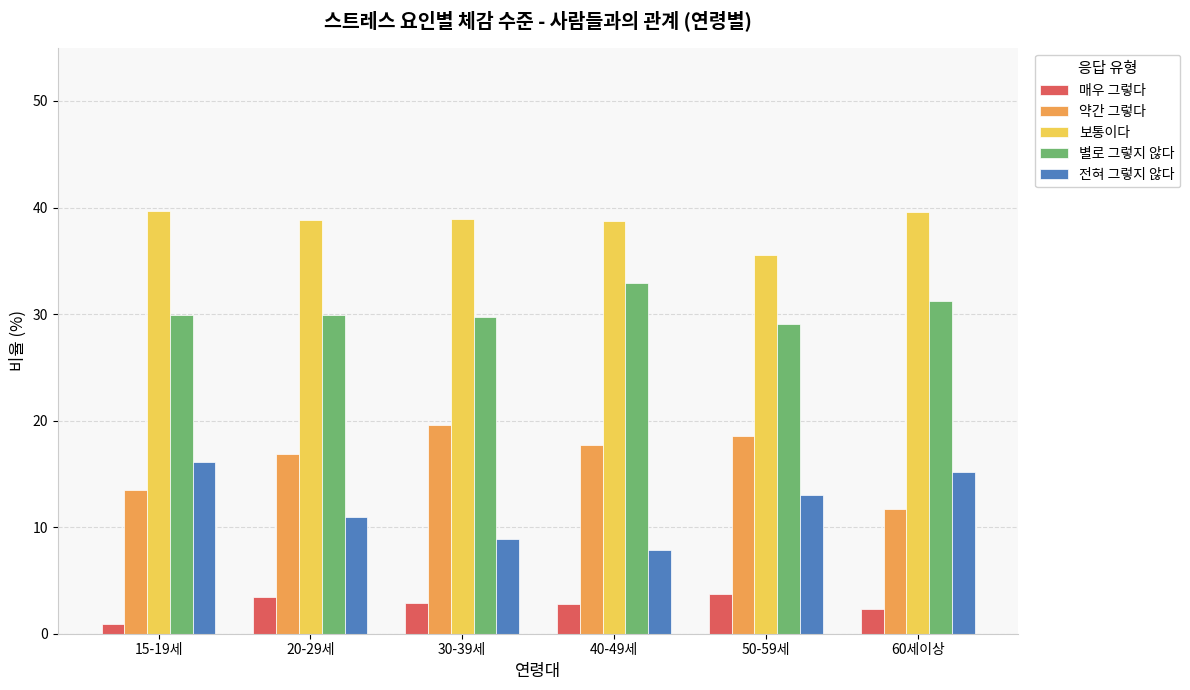

True or false: 약간 그렇다 has a value of 16.9 at 20-29세.

True